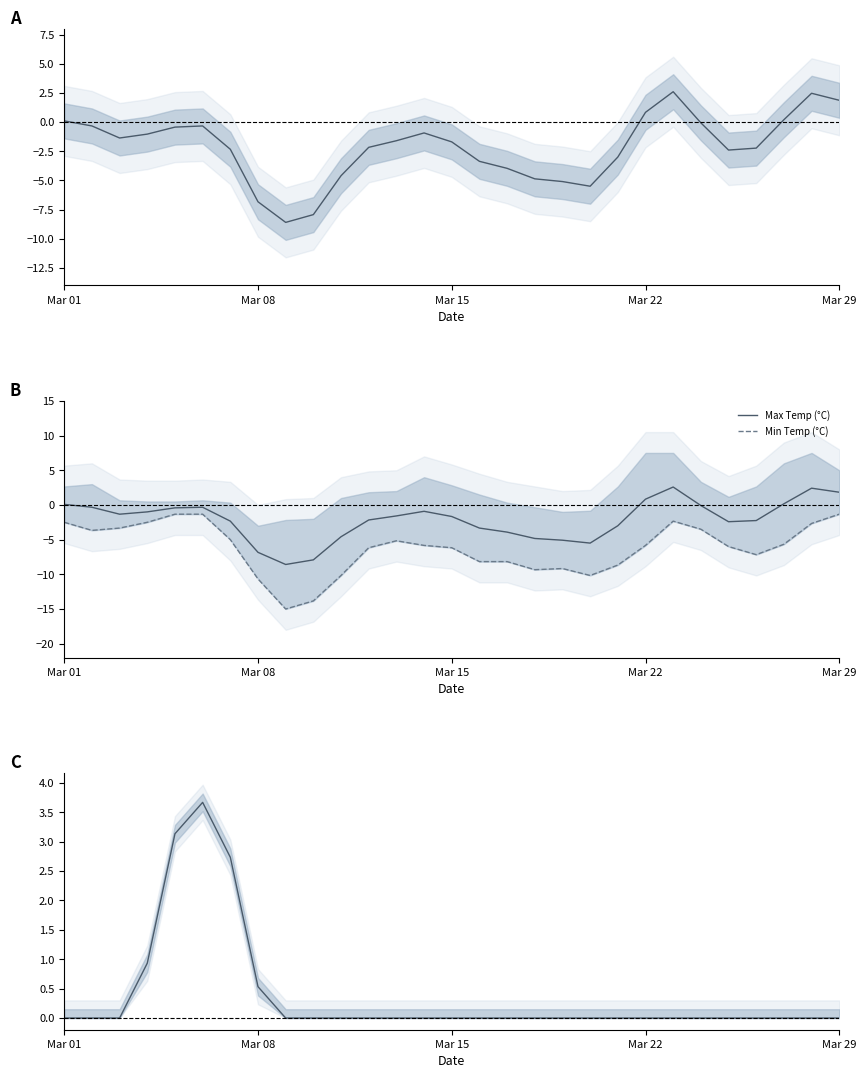

Between 8 and 13, which series saw the biggest shift?

Min Temp (°C)